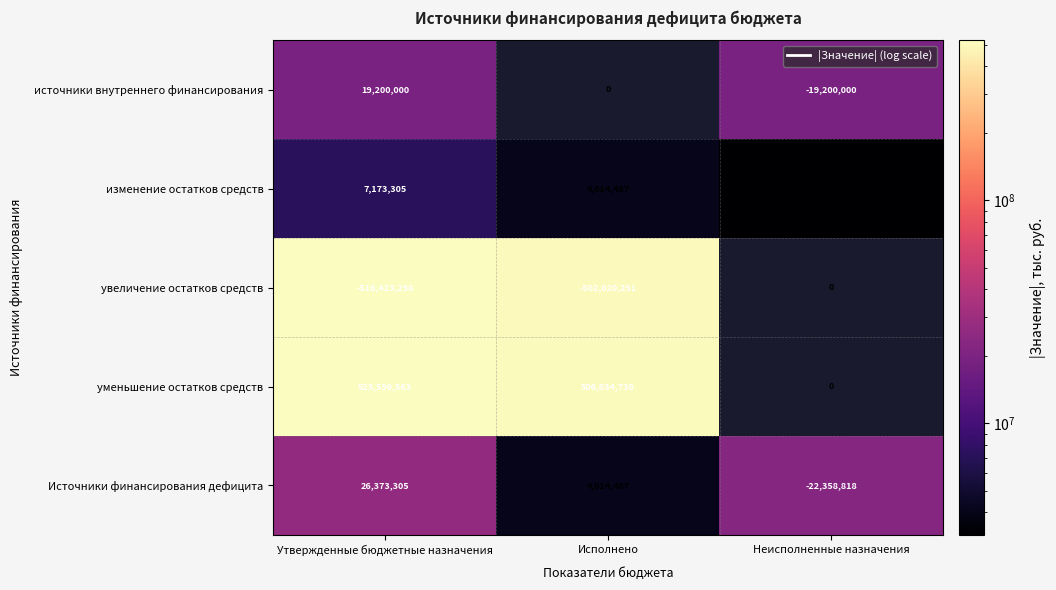

What is the lowest value of the Источники финансирования дефицита series?

-22358818